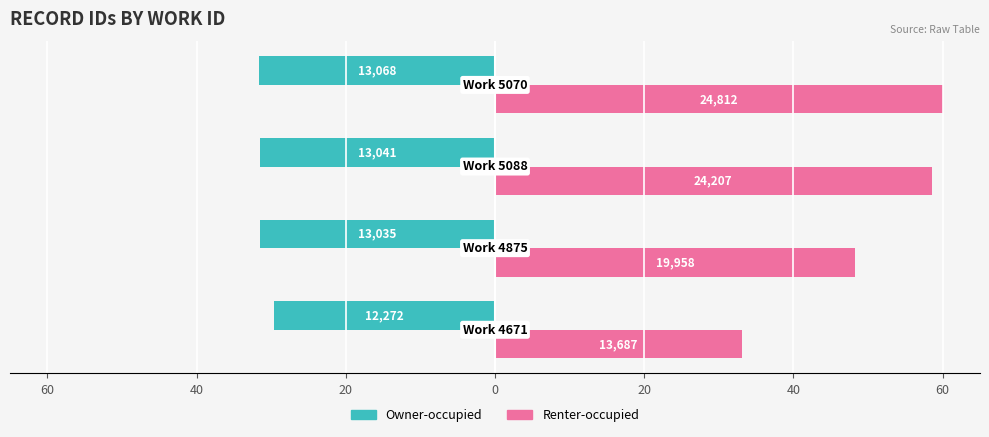

What is the lowest value of the Renter-occupied series?

33.1